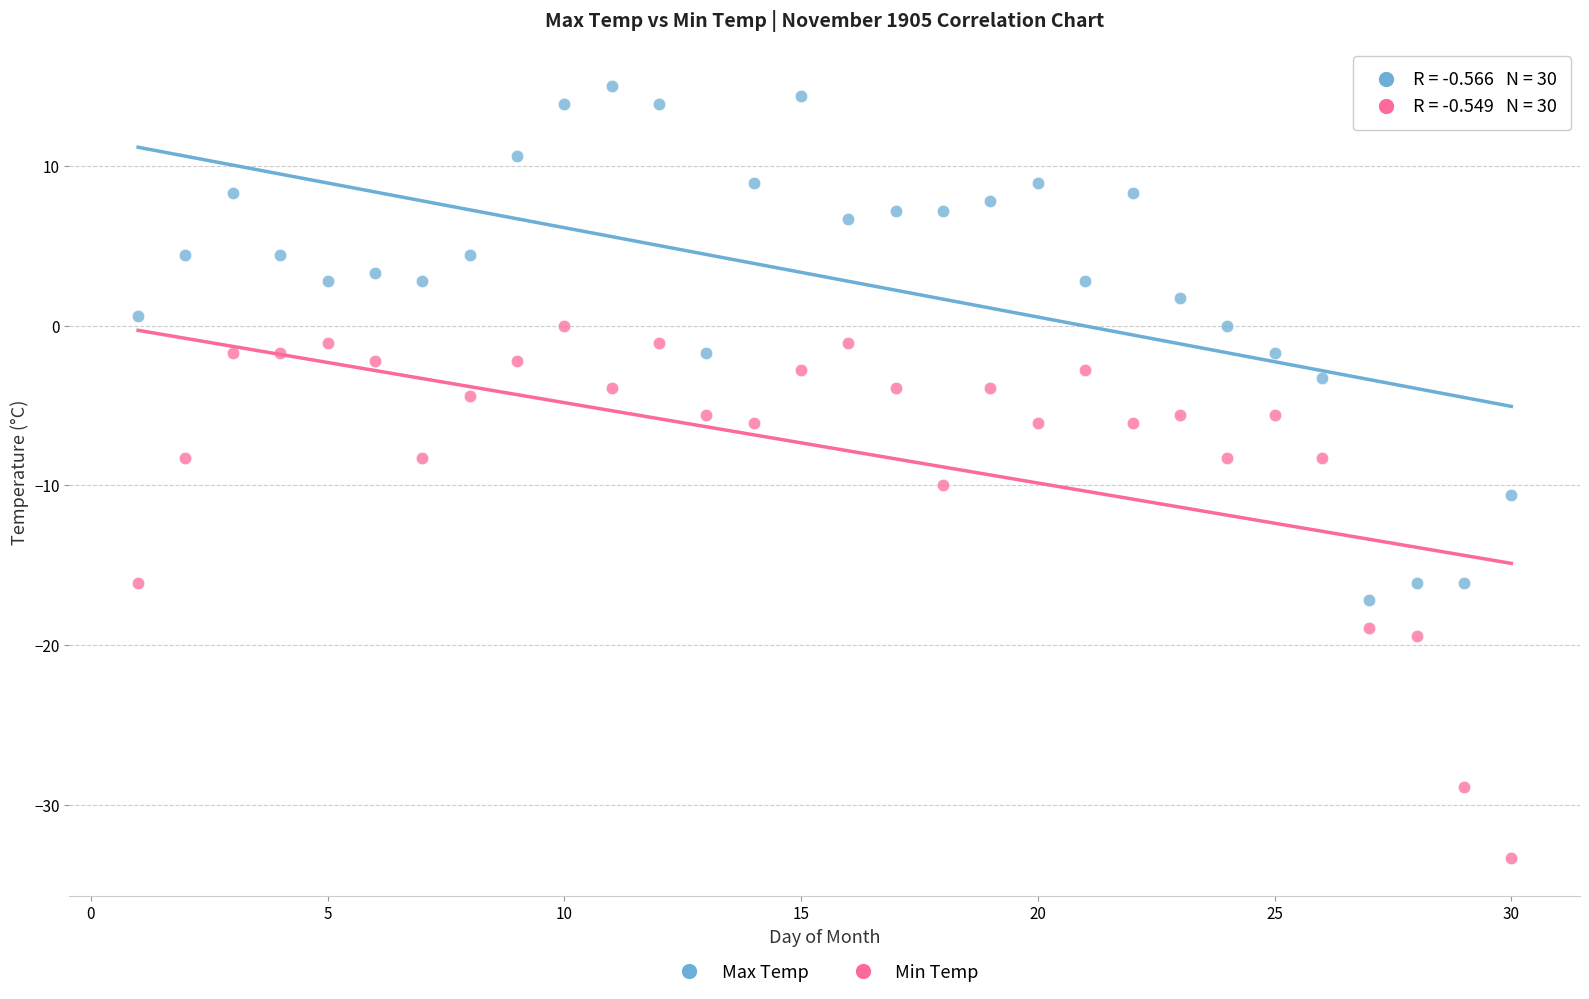

Which series has the largest Y range (max minus min)?

Min Temp